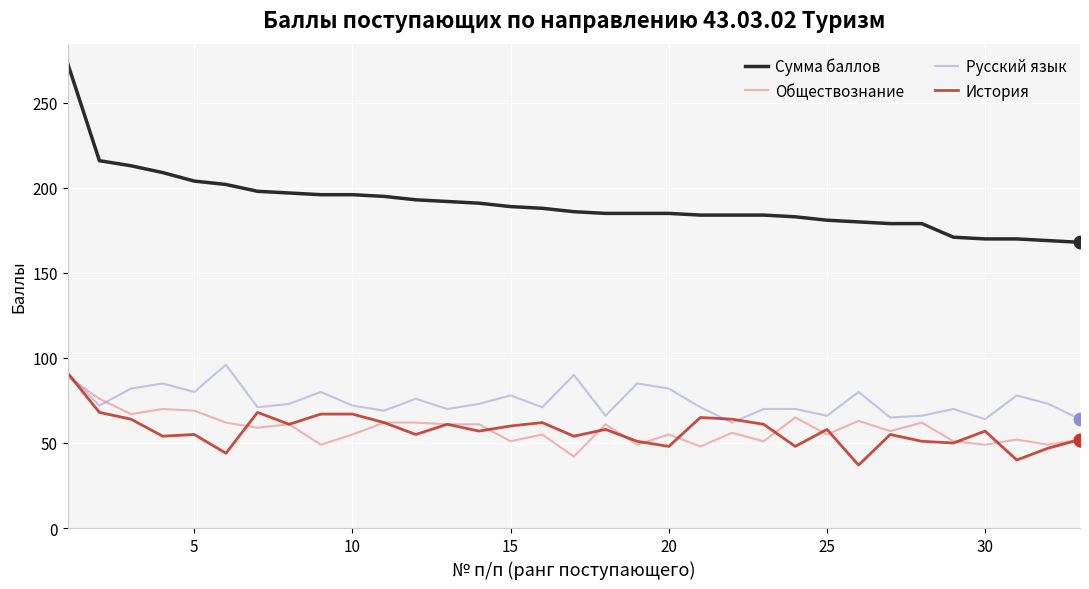

At how many categories does at least one series exceed 112?

33